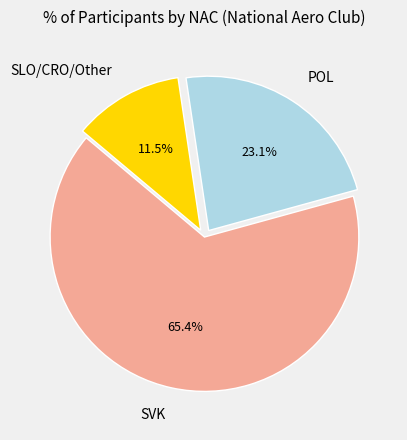

Approximately how many times larger is the value at POL compared to SLO/CRO/Other?

2.0